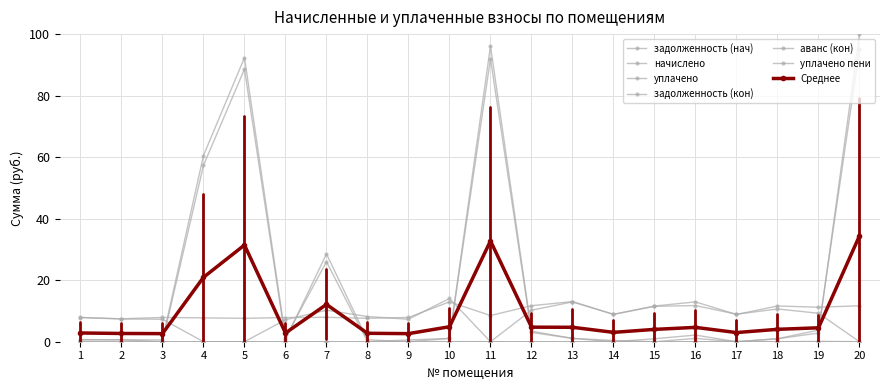

How many data points does each series have?

20